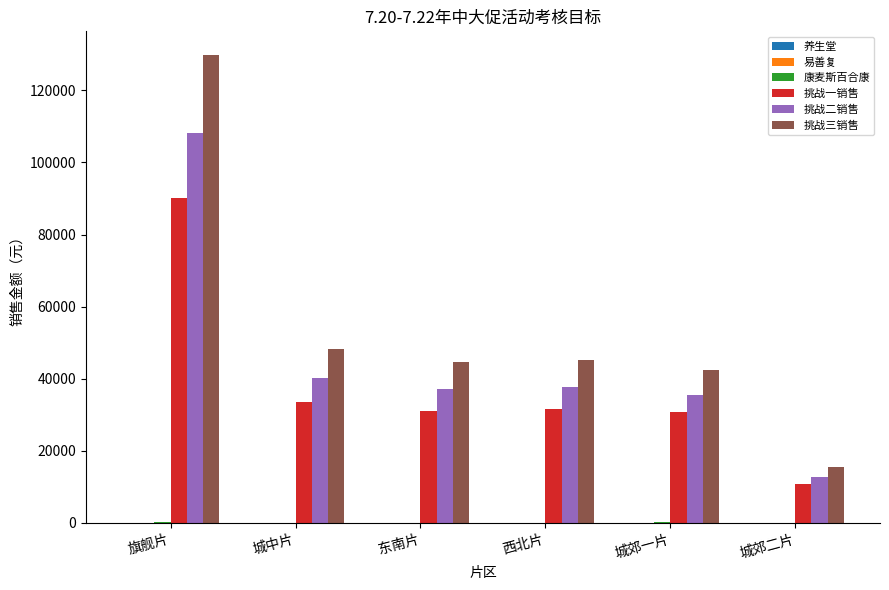

Is the value of 挑战一销售 at 东南片 greater than the value of 挑战三销售 at 城中片?

No